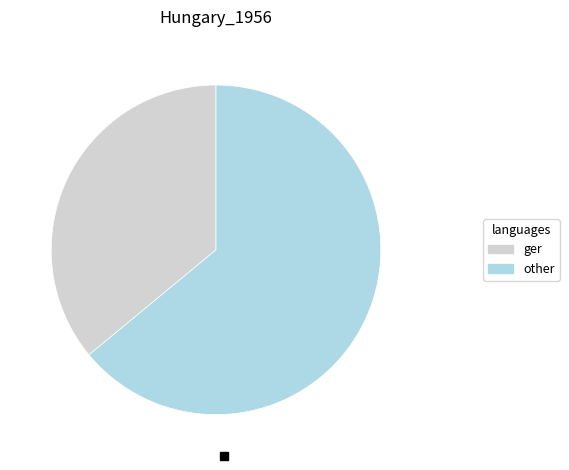

Is there any slice that represents more than half of the pie?

Yes